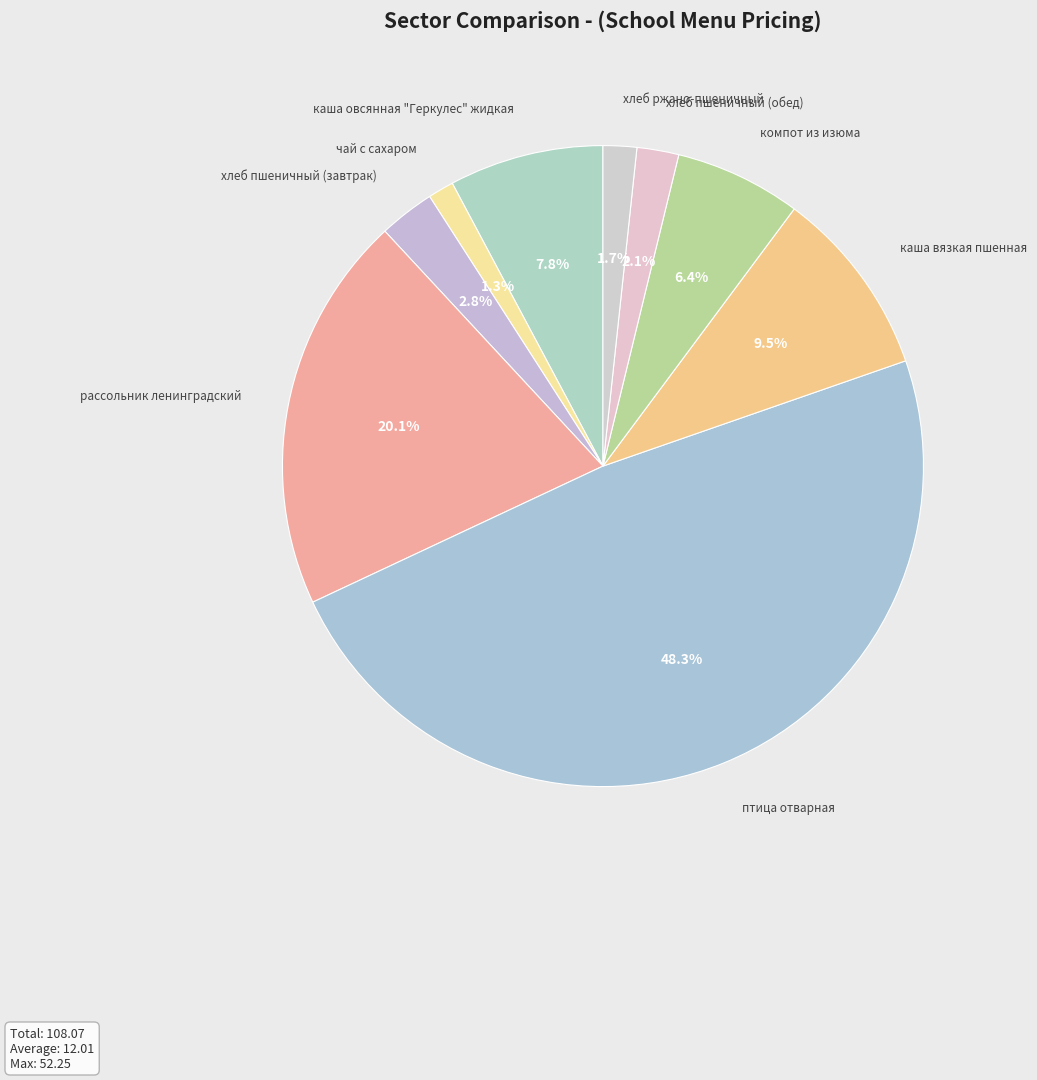

How many slices are in this pie chart?

9